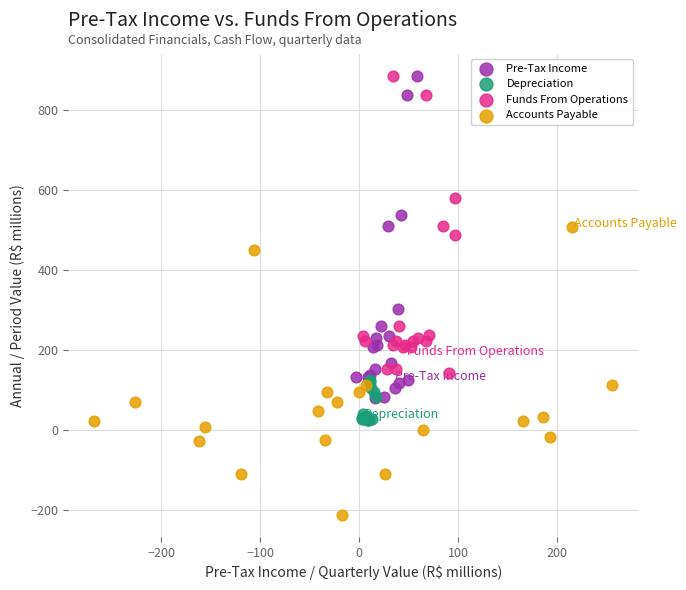

Which series reaches the minimum Y coordinate?

Accounts Payable